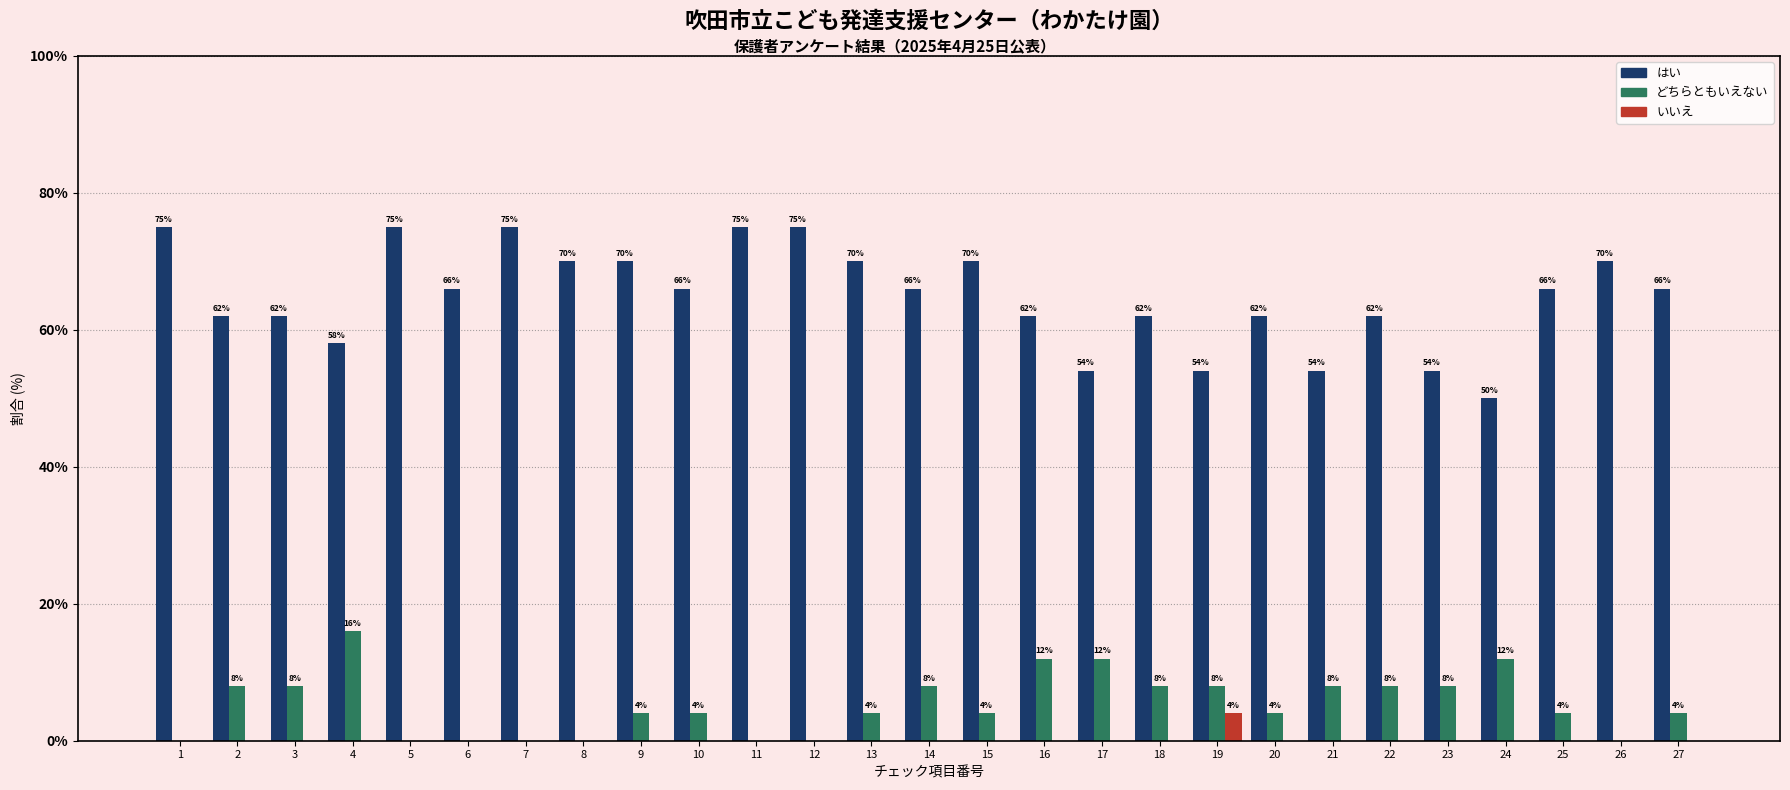

What are all the series names shown in the legend?

はい, どちらともいえない, いいえ